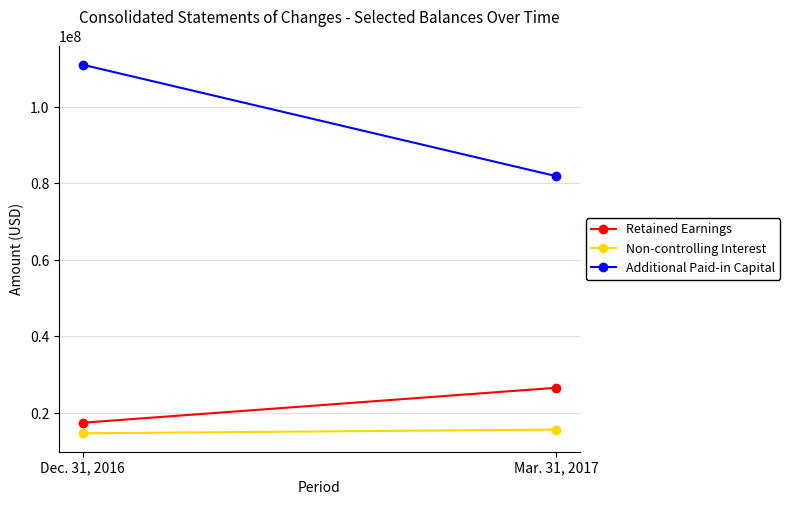

Between Mar. 31, 2017 and Dec. 31, 2016, which is larger?

Mar. 31, 2017